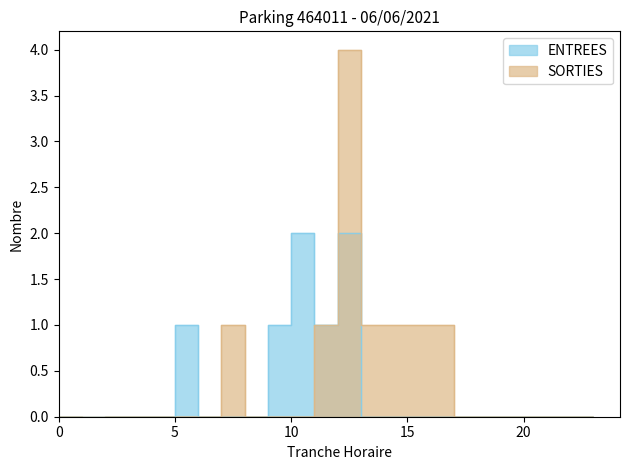

Is the value of SORTIES at 19 greater than the value of ENTREES at 6?

No